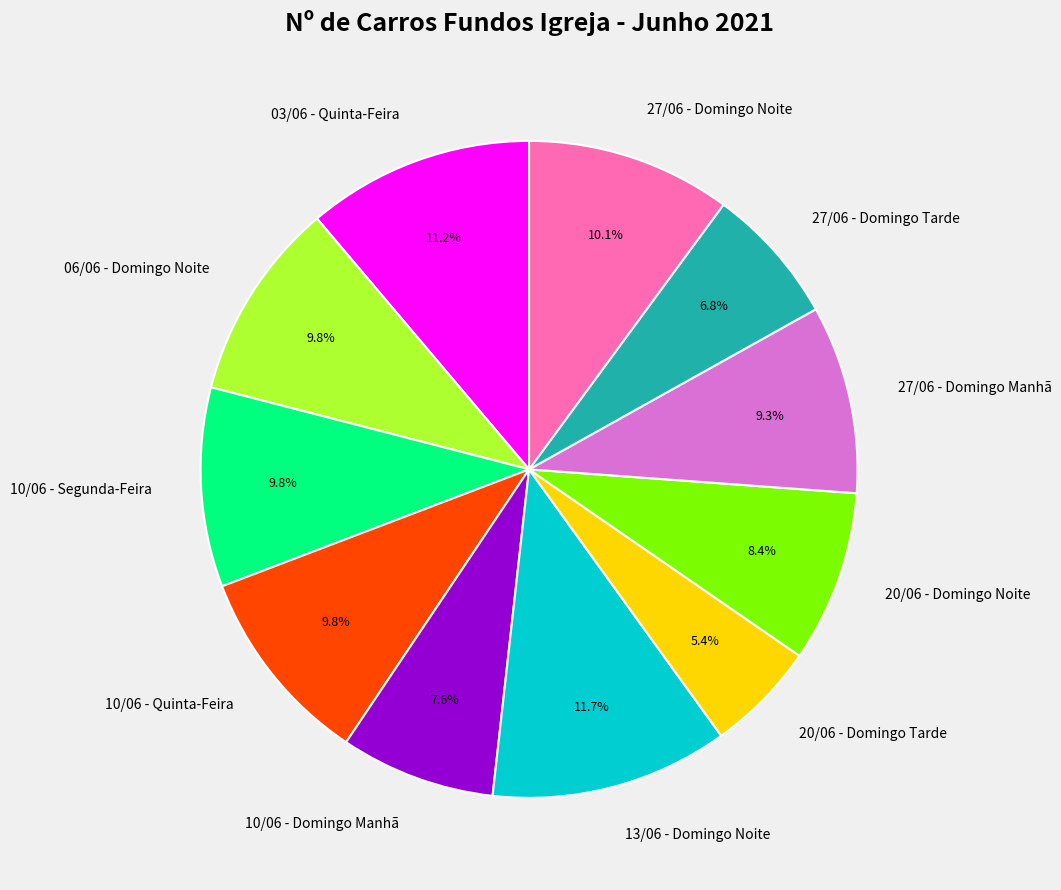

Which has a higher value, 27/06 - Domingo Tarde or 20/06 - Domingo Tarde?

27/06 - Domingo Tarde